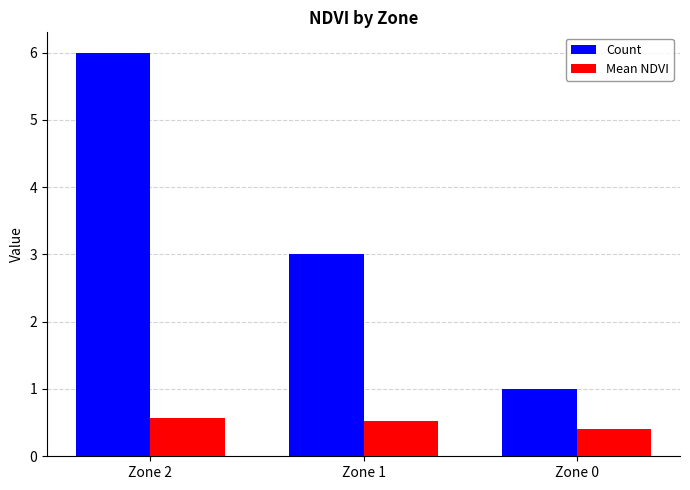

What is the total value across all series at Zone 1?

3.5